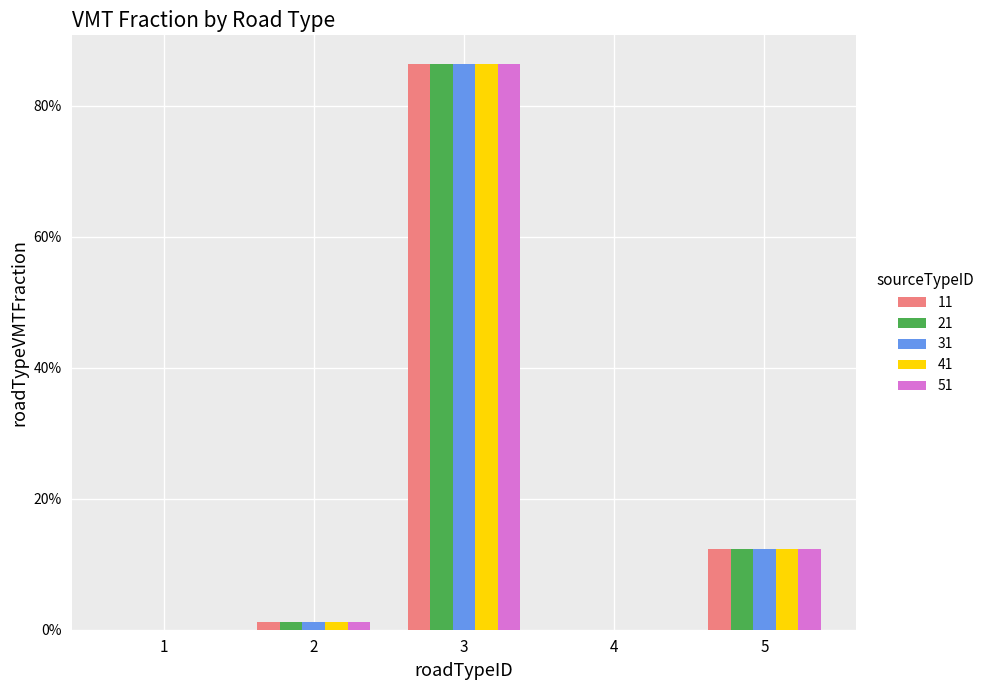

Which series has the largest range (max minus min)?

11